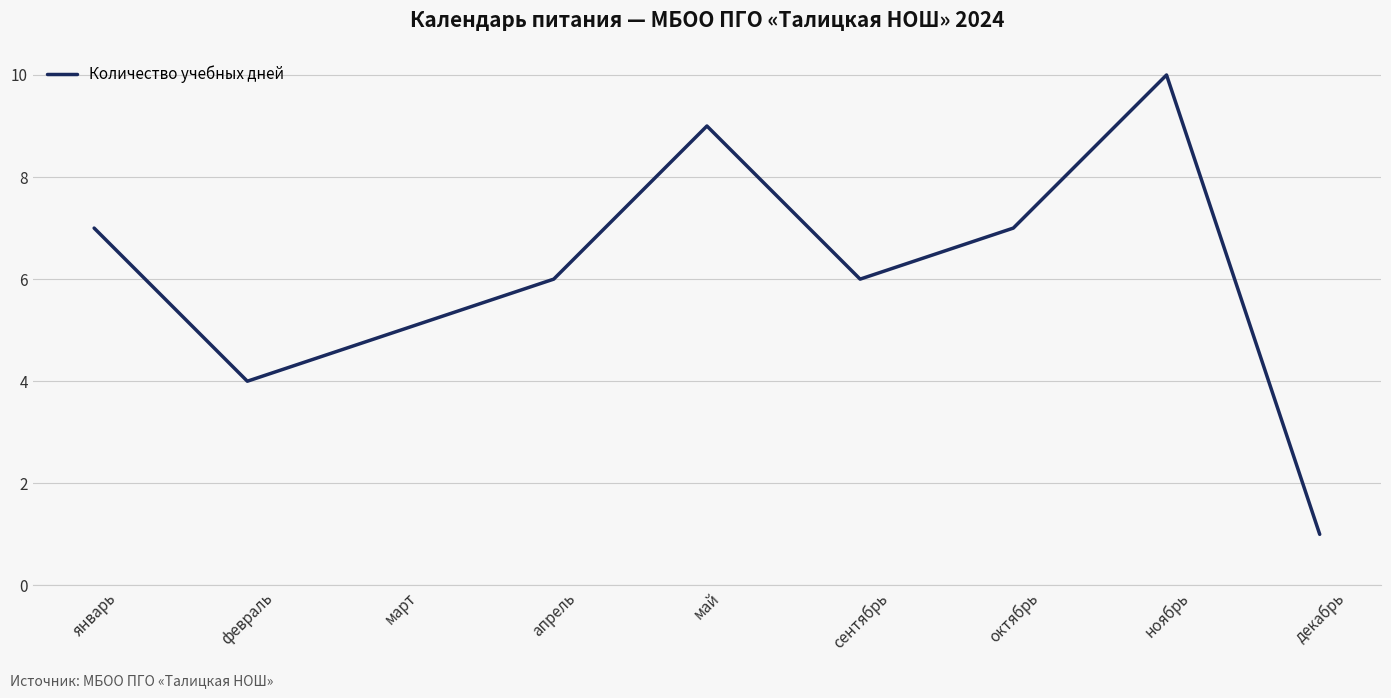

How many values are between 5 and 7?

5